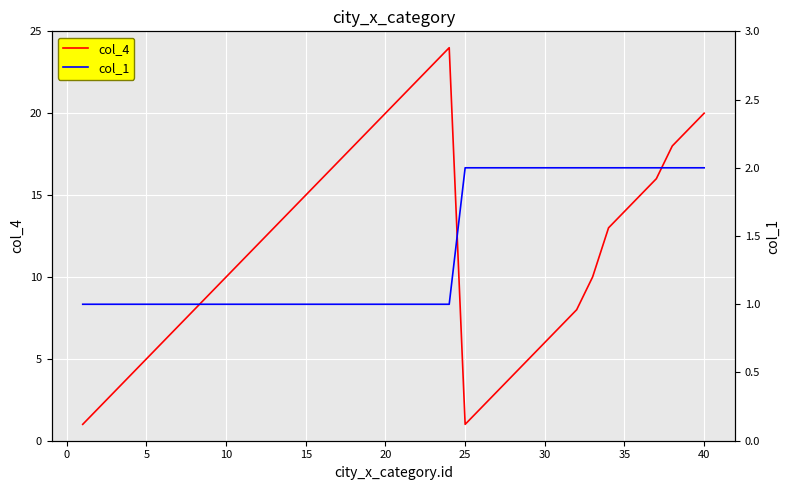

Which series has the largest total across all categories?

col_4